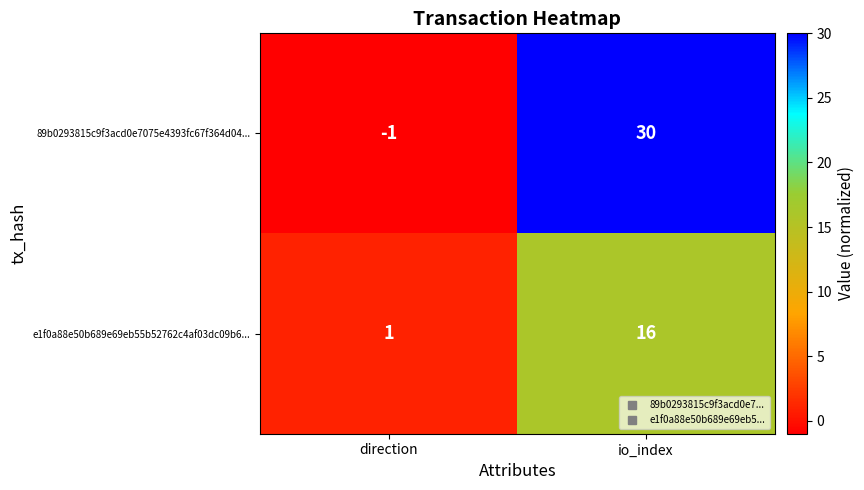

What is the sum of the e1f0a88e50b689e69eb55b52762c4af03dc09b6... values at direction and io_index?

17